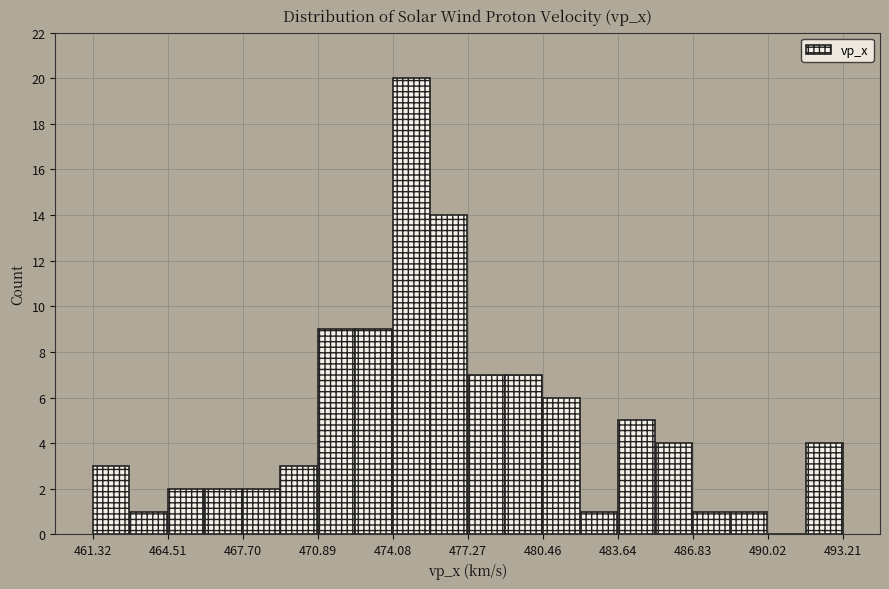

Read against the x-axis, roughly where is the centre of the tallest bar?

475.0